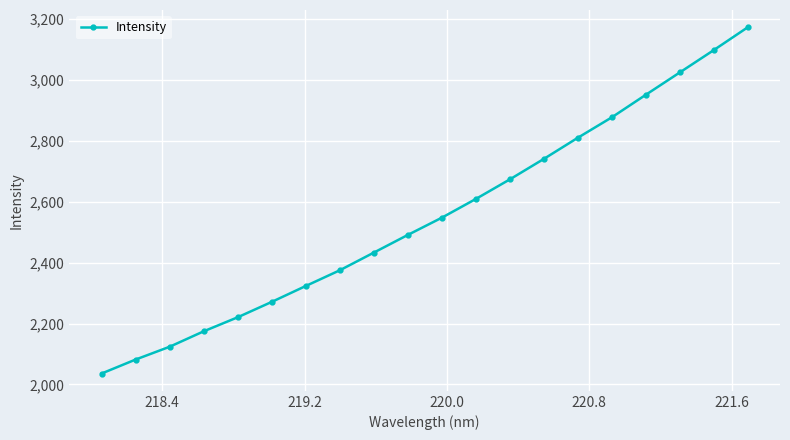

What is the smallest value displayed?

2036.0